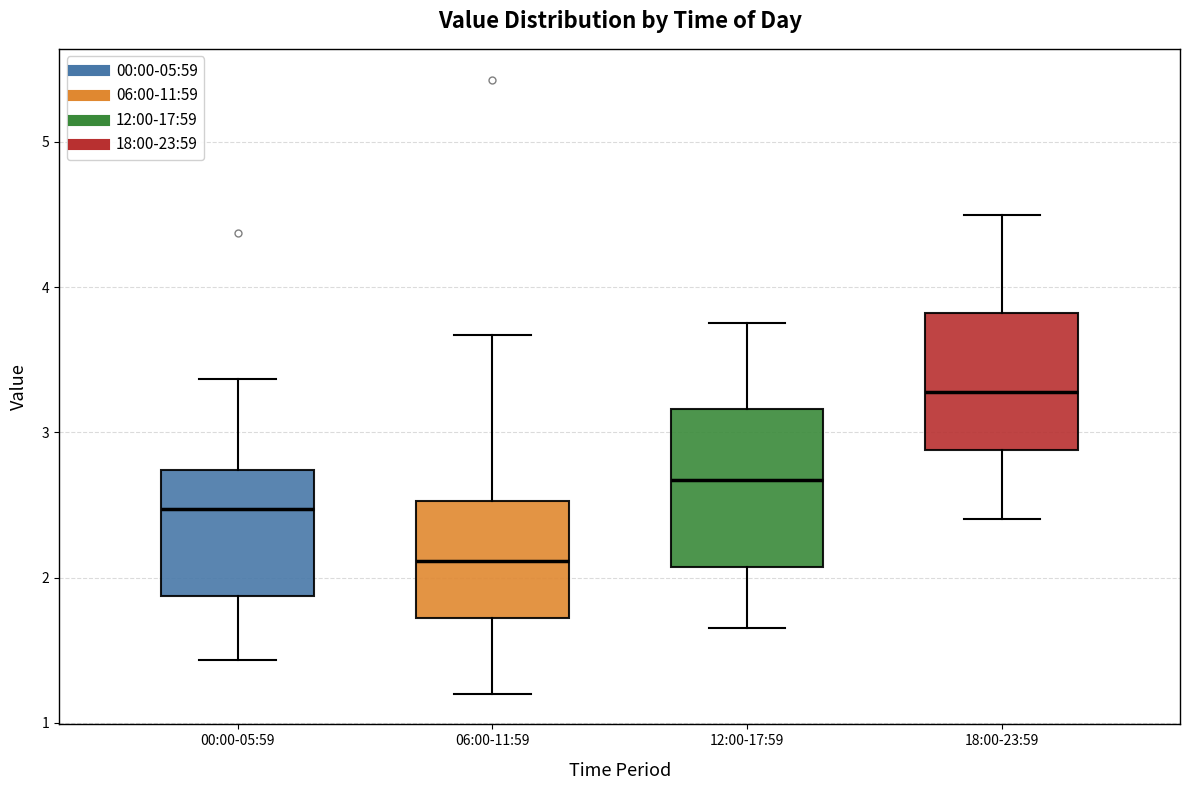

Which box is the tallest, from its lower edge to its upper edge?

12:00-17:59